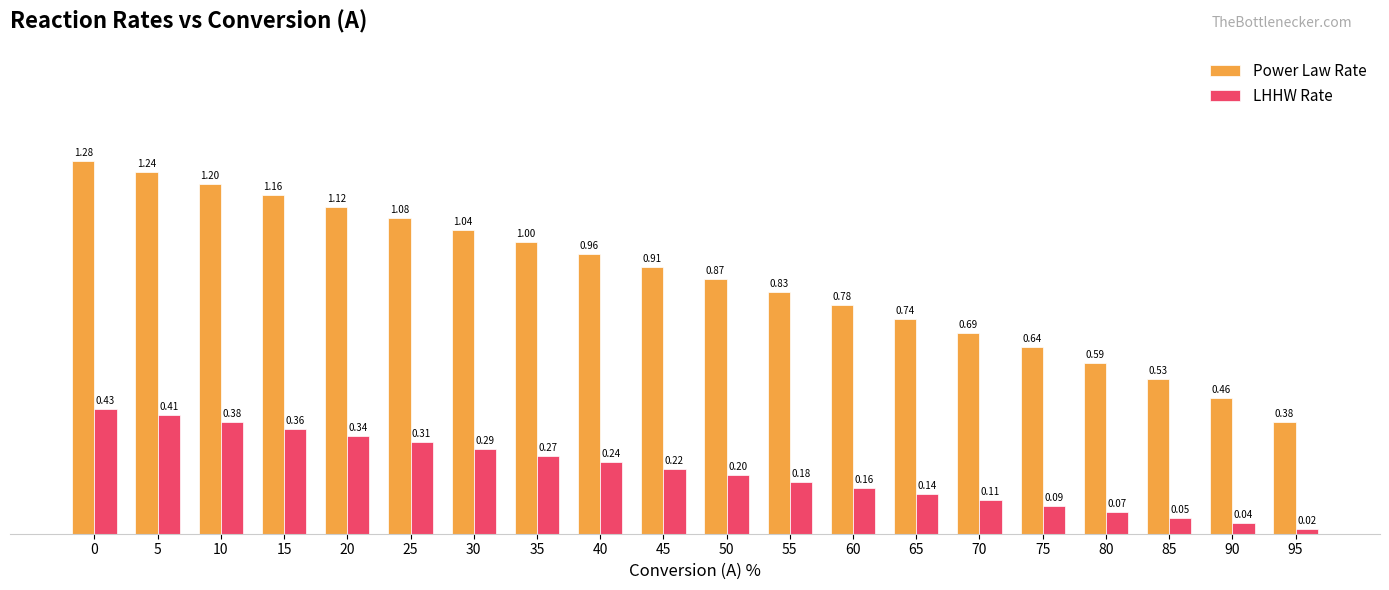

What is the sum of all LHHW Rate values?

4.3